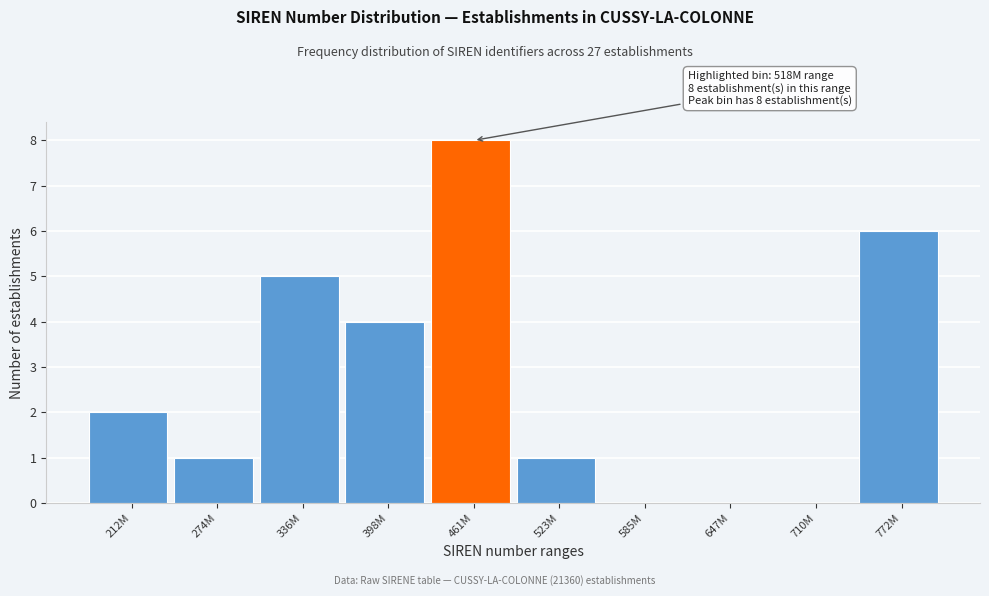

Reading left to right, extract all data points from this chart.

212M=2	274M=1	336M=5	398M=4	461M=8	523M=1	585M=0	647M=0	710M=0	772M=6